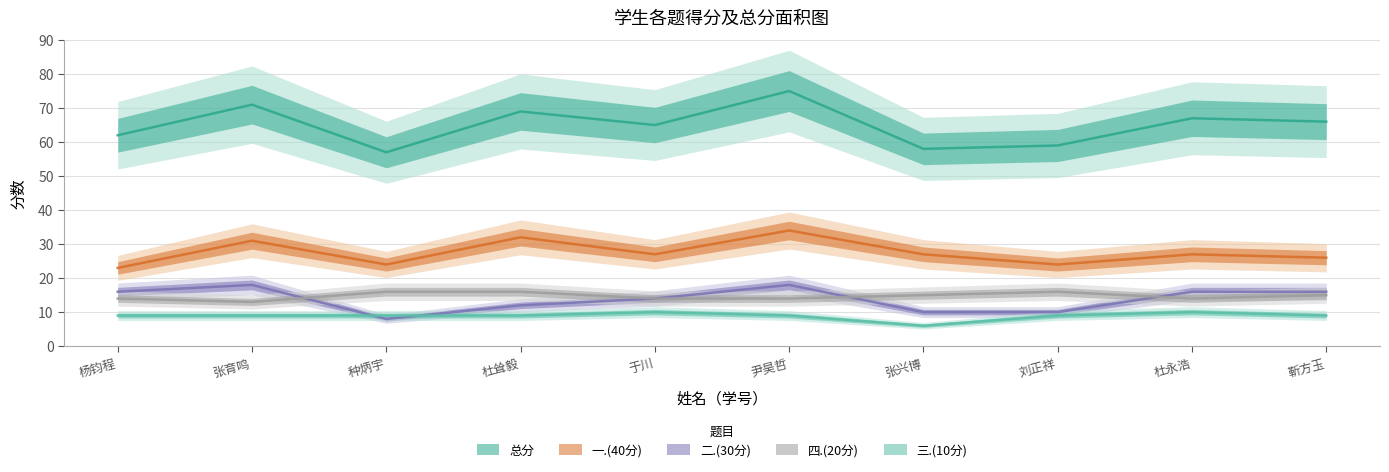

Does the chart have visible grid lines?

Yes